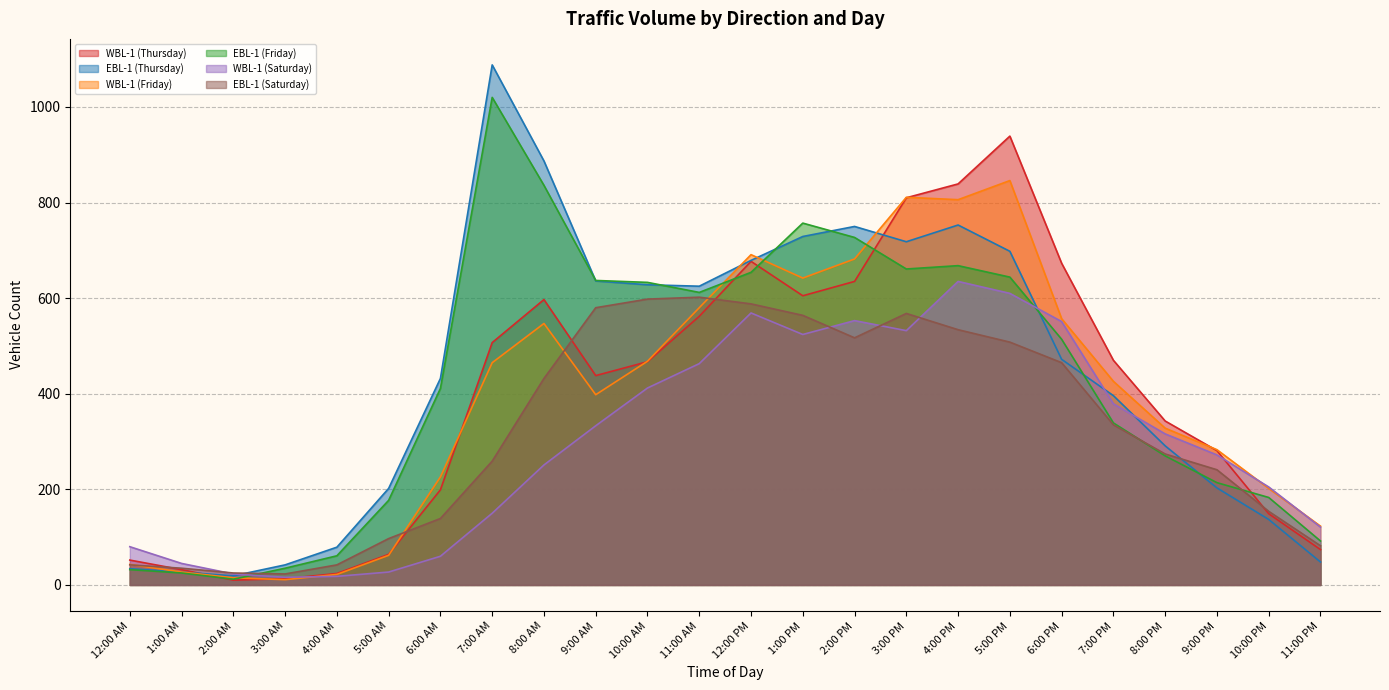

Reading left to right, list all the values displayed in this chart.

WBL-1 (Thursday): 52	32	10	13	24	64	199	507	597	438	467	562	677	605	635	810	839	939	673	470	343	281	149	74
EBL-1 (Thursday): 34	27	19	42	79	202	432	1088	887	636	628	625	679	729	750	718	753	698	472	396	291	203	137	48
WBL-1 (Friday): 43	27	15	11	22	62	226	465	547	398	468	580	691	642	682	811	806	846	557	426	328	283	202	123
EBL-1 (Friday): 32	25	12	35	61	177	411	1020	836	637	633	612	654	757	727	661	668	644	514	339	270	214	183	92
WBL-1 (Saturday): 80	45	23	16	18	27	60	150	251	333	412	463	569	524	553	532	635	610	551	379	316	272	205	121
EBL-1 (Saturday): 42	35	25	23	42	97	139	259	432	580	598	602	588	564	517	568	534	508	465	335	274	241	154	82